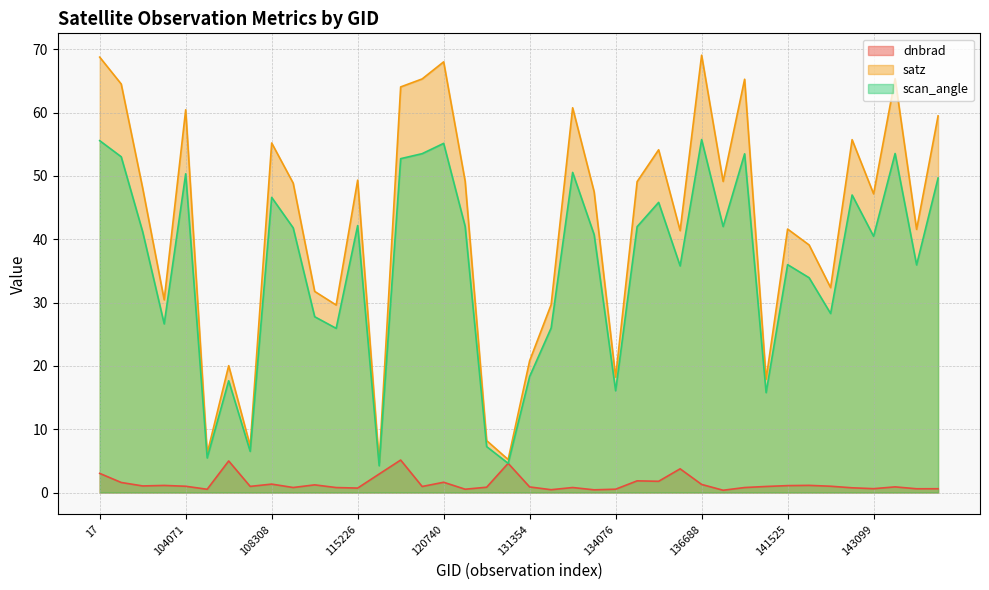

How many values in the satz series exceed 48?

20